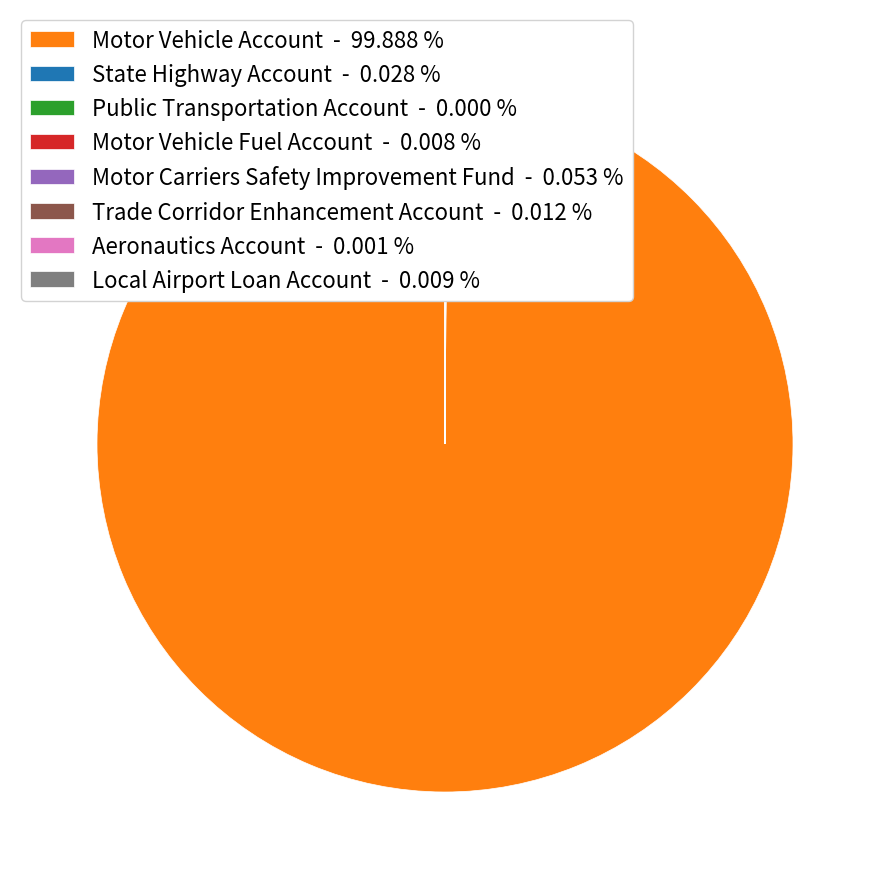

Is there any slice that represents more than half of the pie?

Yes